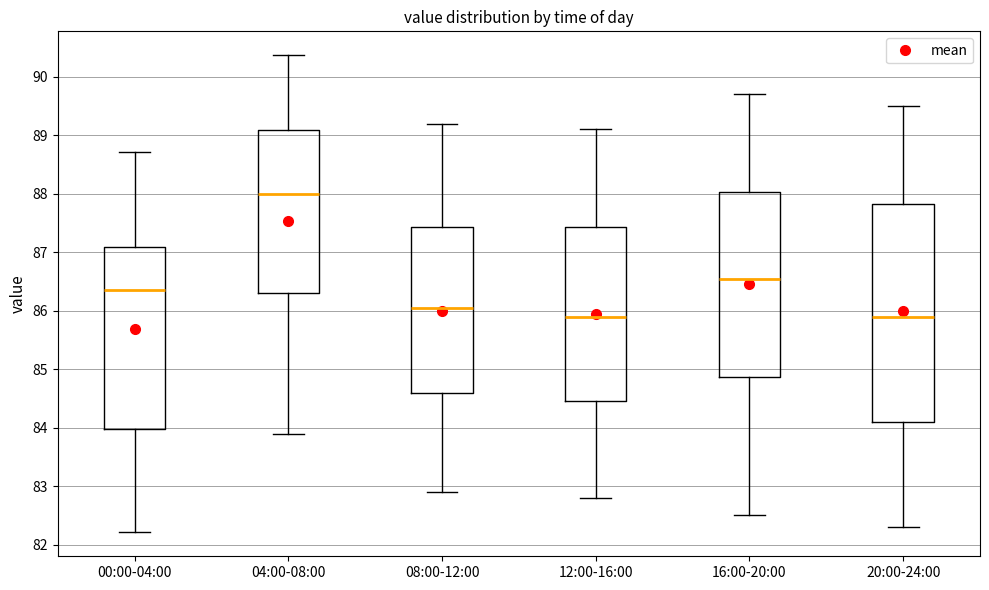

Reading left to right, transcribe this box plot: for each box, give where its median line is, the range the box spans, and where its two whiskers end, as read against the y-axis. The values are not printed on the chart, so give them approximately, as read against the axis.

00:00-04:00: median 86.4, box 84.0 to 87.1, whiskers 82.2 to 88.7
04:00-08:00: median 88.0, box 86.3 to 89.1, whiskers 83.9 to 90.4
08:00-12:00: median 86.1, box 84.6 to 87.4, whiskers 82.9 to 89.2
12:00-16:00: median 85.9, box 84.5 to 87.4, whiskers 82.8 to 89.1
16:00-20:00: median 86.6, box 84.9 to 88.0, whiskers 82.5 to 89.7
20:00-24:00: median 85.9, box 84.1 to 87.8, whiskers 82.3 to 89.5